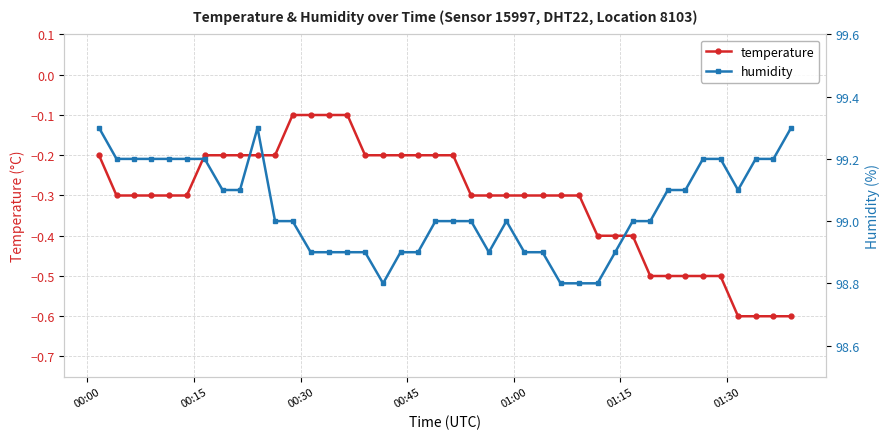

What is the lowest value of the temperature series?

-0.6